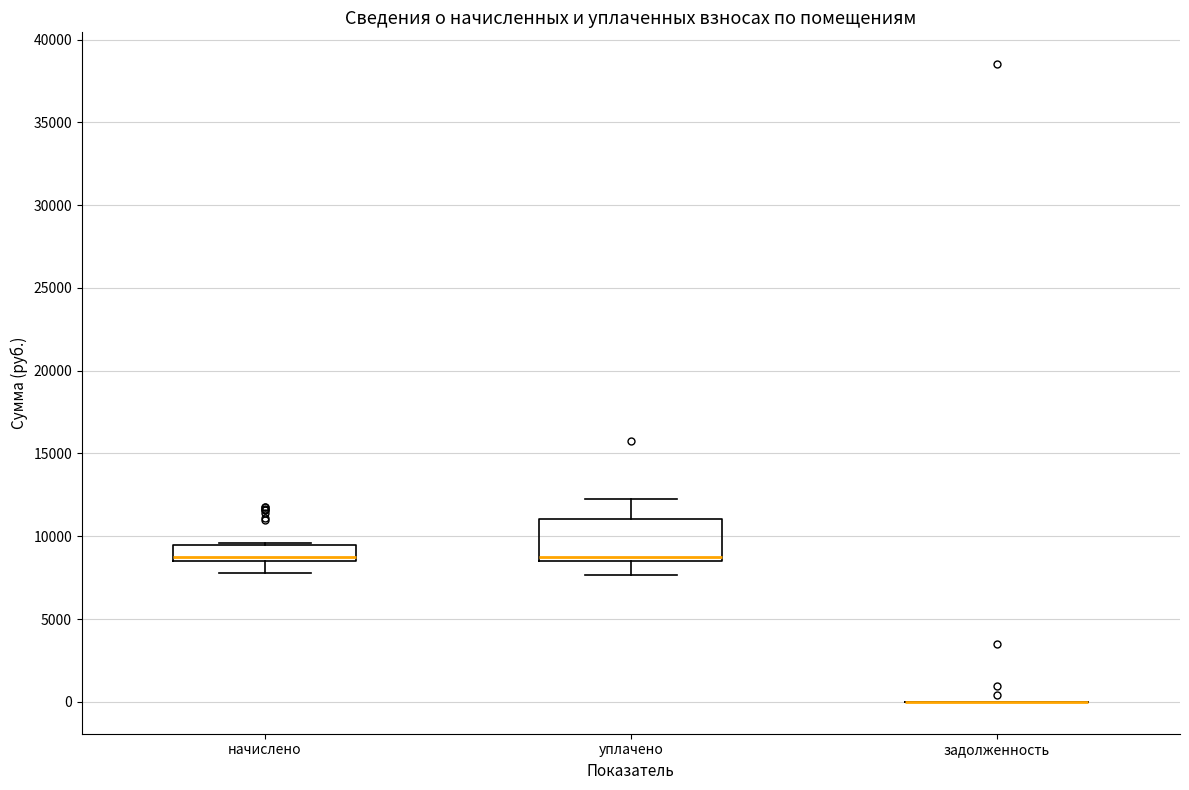

Reading left to right, transcribe this box plot: for each box, give where its median line is, the range the box spans, and where its two whiskers end, as read against the y-axis. The values are not printed on the chart, so give them approximately, as read against the axis.

начислено: median 8500 (just above the box's lower edge), box 8500 to 9500, whiskers 8000 to 9500 (just above the box's upper edge)
уплачено: median 9000, box 8500 to 11000, whiskers 7500 to 12500
задолженность: box collapsed to a line at 0, whiskers 0 to 0